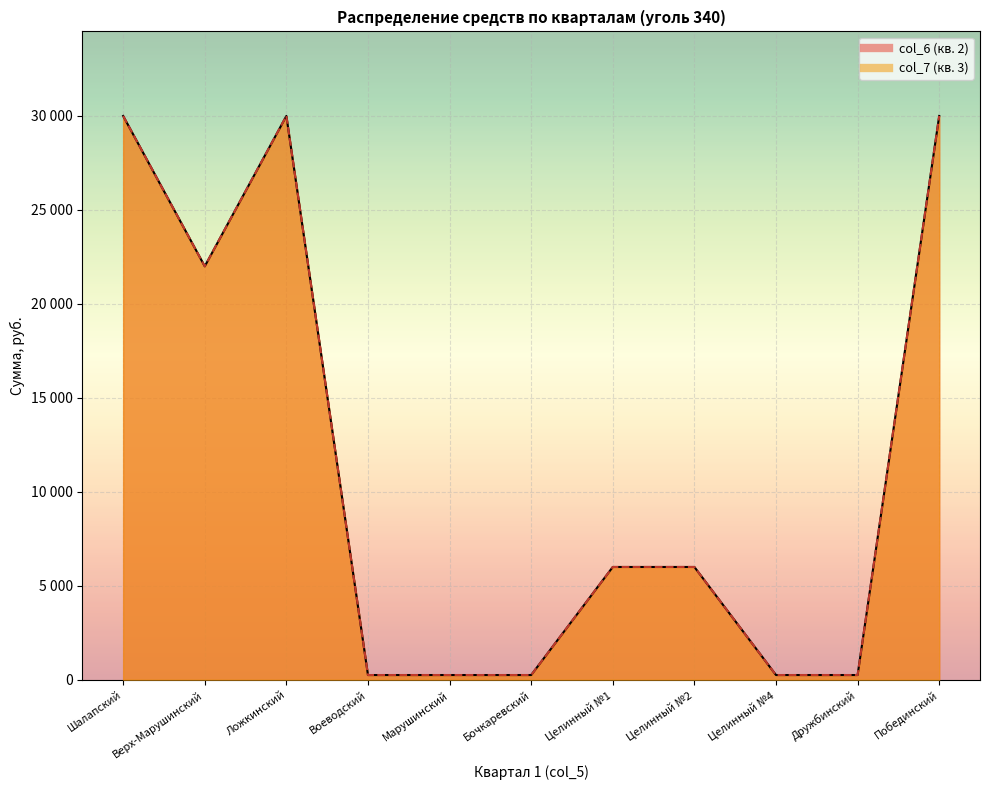

Where is the first local minimum for col_7_line?

Верх-Марушинский